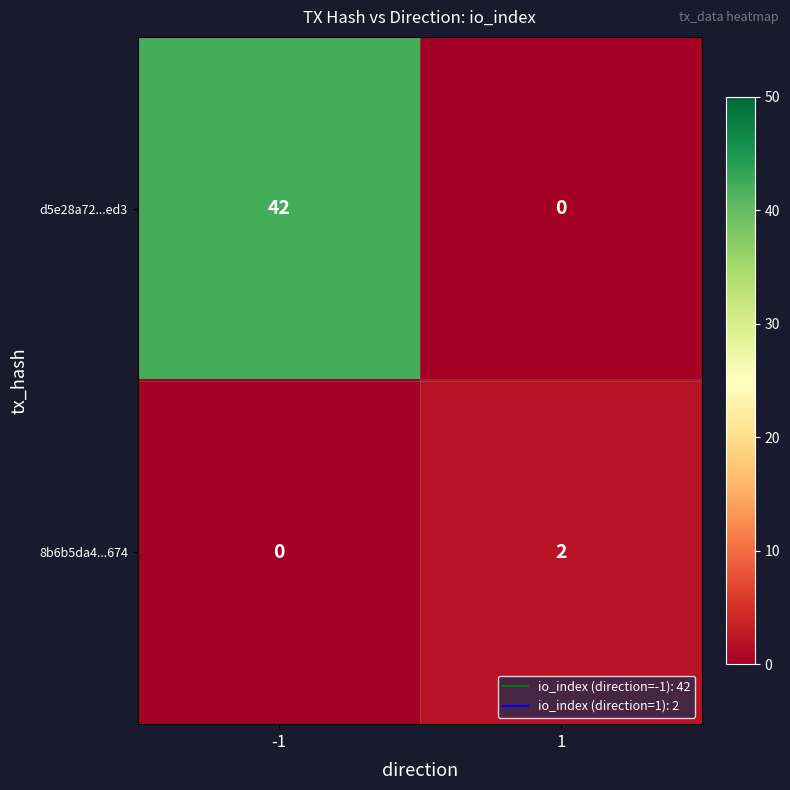

Reading left to right, what are all the values shown in this chart?

d5e28a72...ed3: 42	0
8b6b5da4...674: 0	2